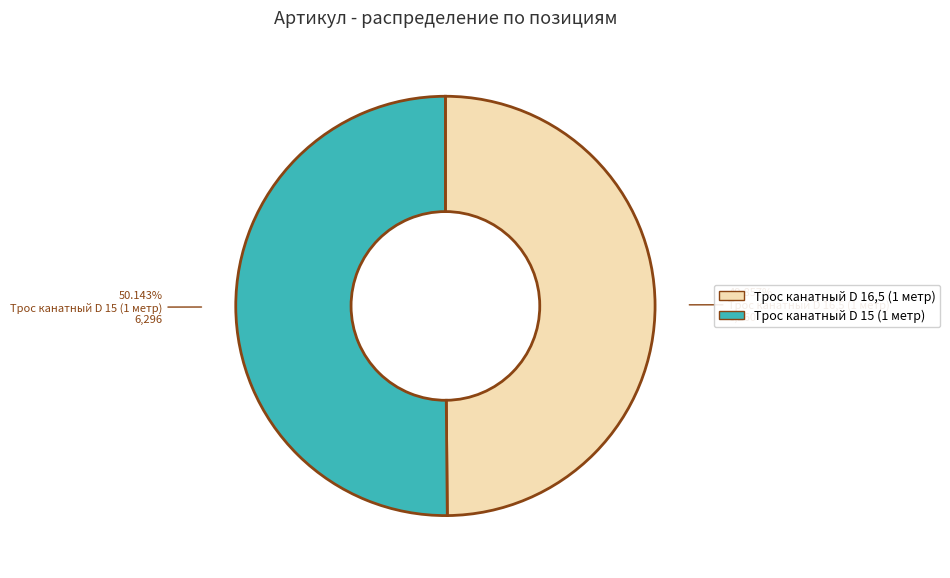

Approximately how many times larger is the value at Трос канатный D 16,5 (1 метр) compared to Трос канатный D 15 (1 метр)?

1.0